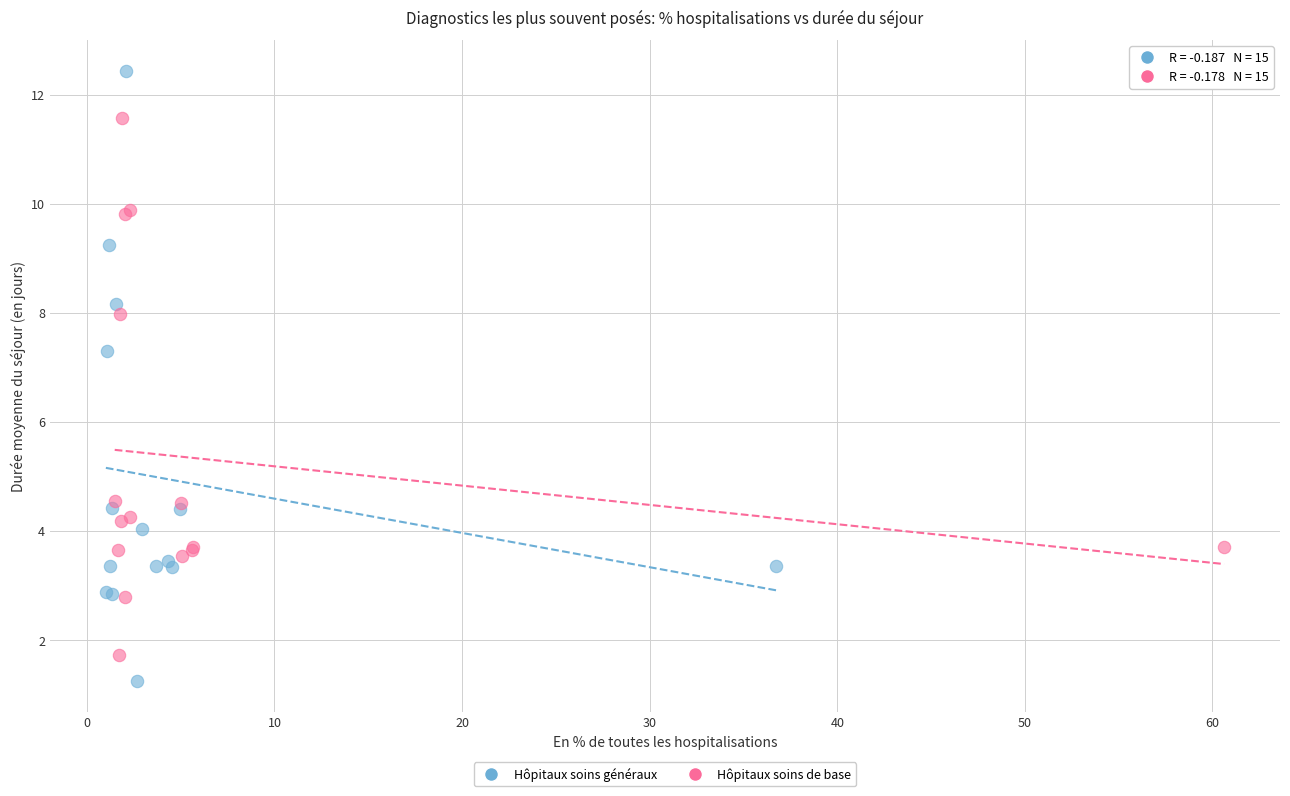

What are all the series names shown in the legend?

Hôpitaux soins généraux, Hôpitaux soins de base